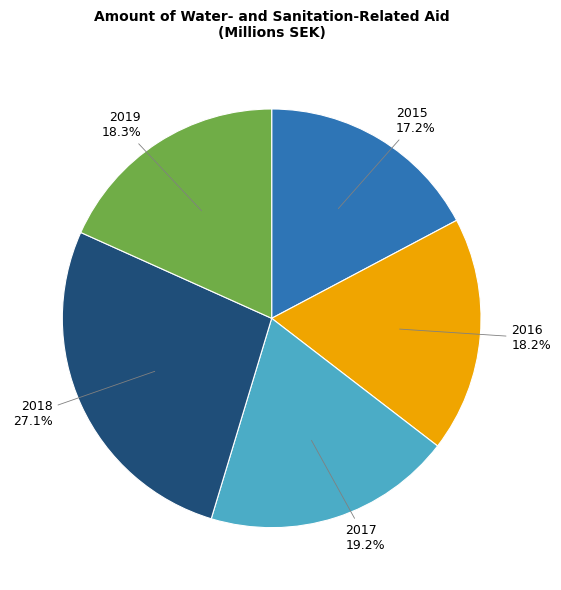

Count the number of slices in the pie.

5